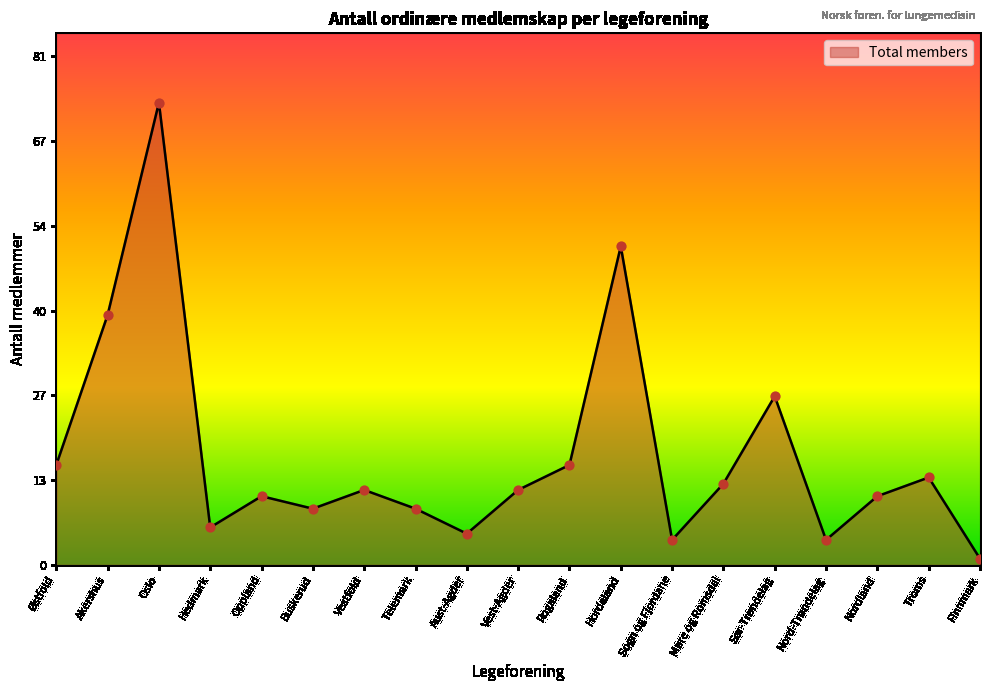

Approximately how many times larger is the value at Nordland compared to Troms?

0.8